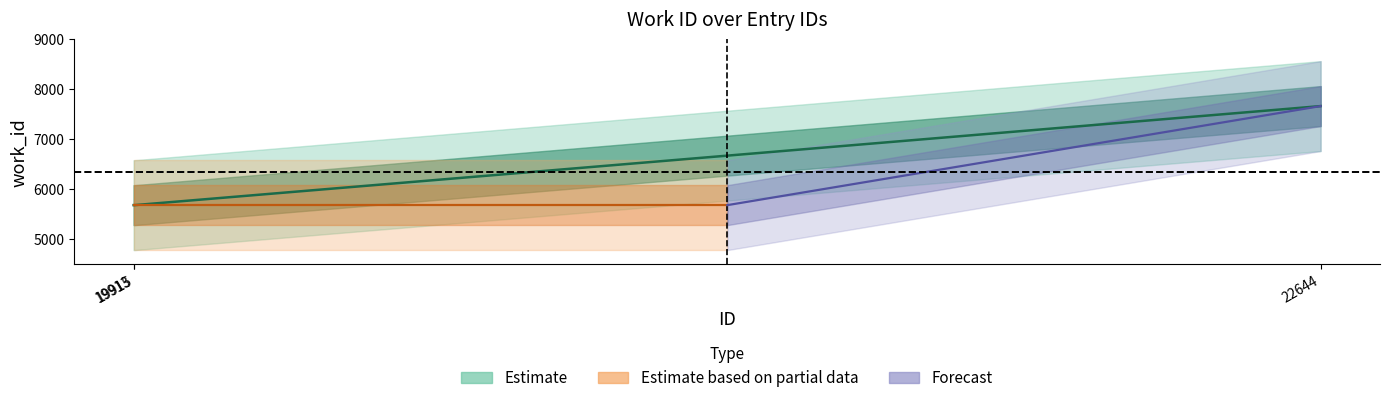

At which category does the chart reach its peak across all series?

22644